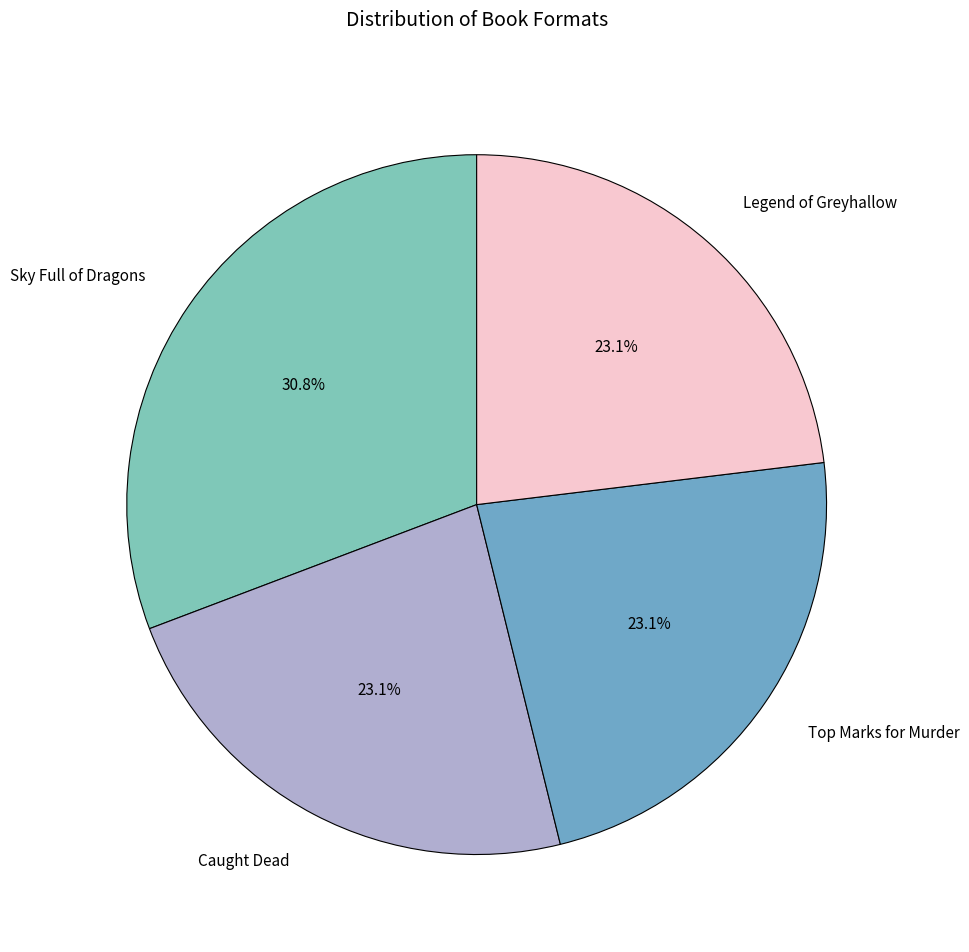

What portion of the pie excludes Legend of Greyhallow?

76.9%